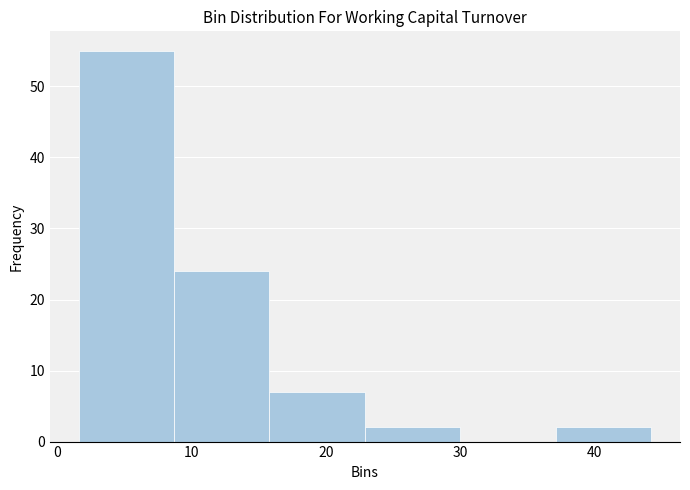

Reading left to right, list every bar in this chart as the range it spans on the x-axis followed by its height. Neither the bar edges nor the heights are printed on the chart, so give them approximately, as read against the axes.

2 to 9: 55
9 to 16: 24
16 to 23: 7
23 to 30: 2
30 to 37: 0
37 to 44: 2